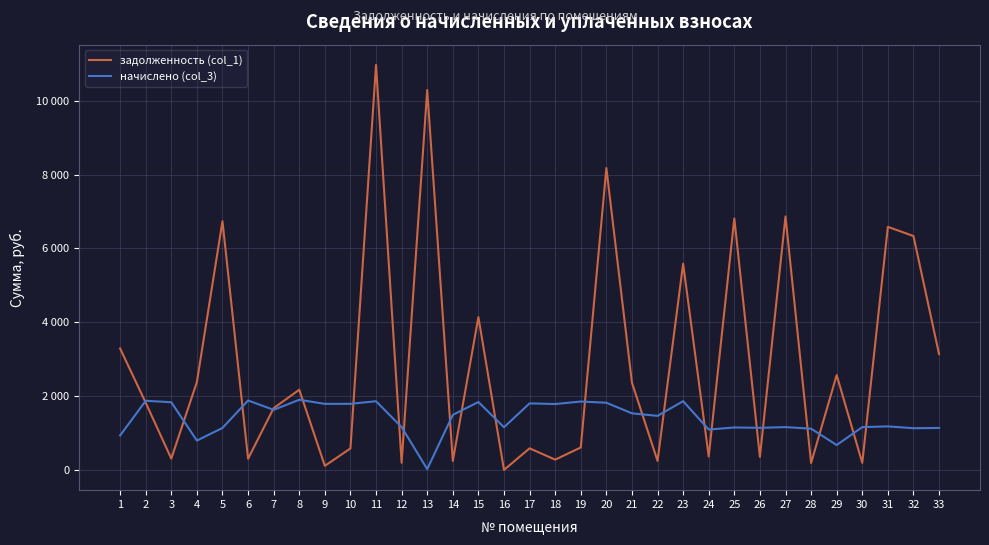

What is the maximum value for начислено (col_3)?

1900.6